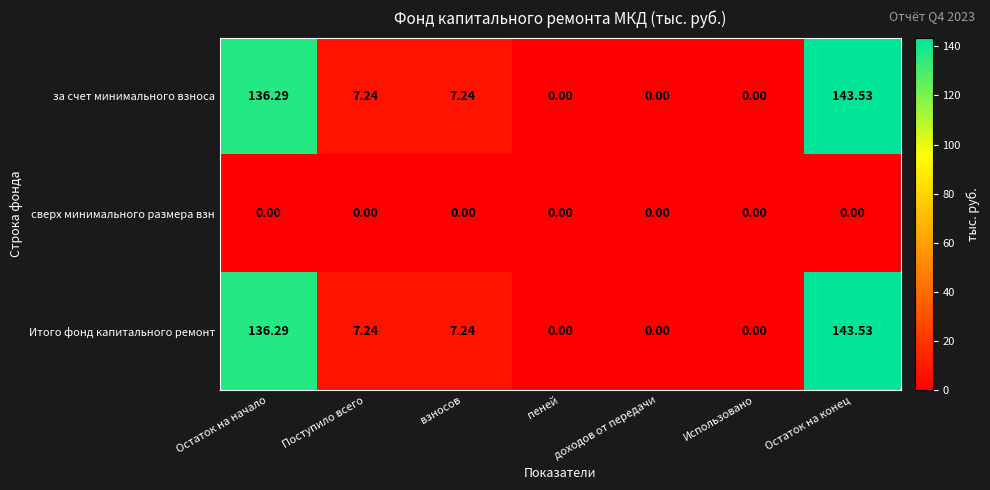

Is the value of сверх минимального размера взн at Использовано greater than the value of Итого фонд капитального ремонт at Поступило всего?

No